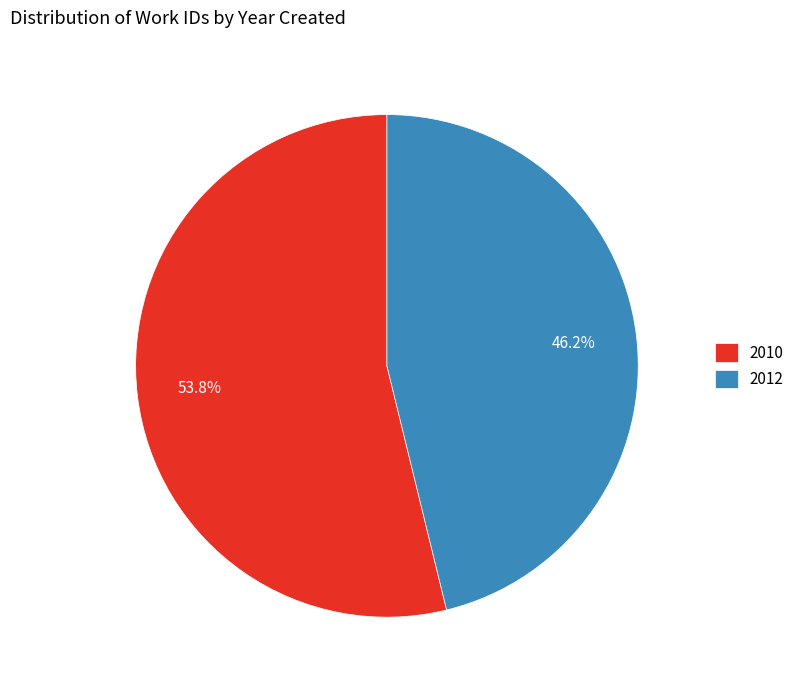

How many slices are in this pie chart?

2